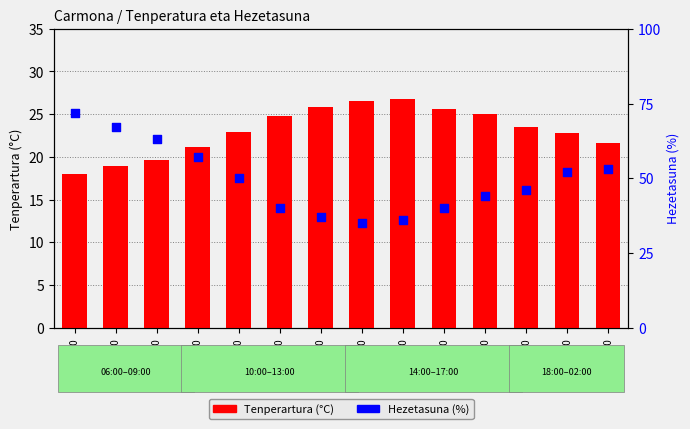

At how many categories does at least one series exceed 55?

4